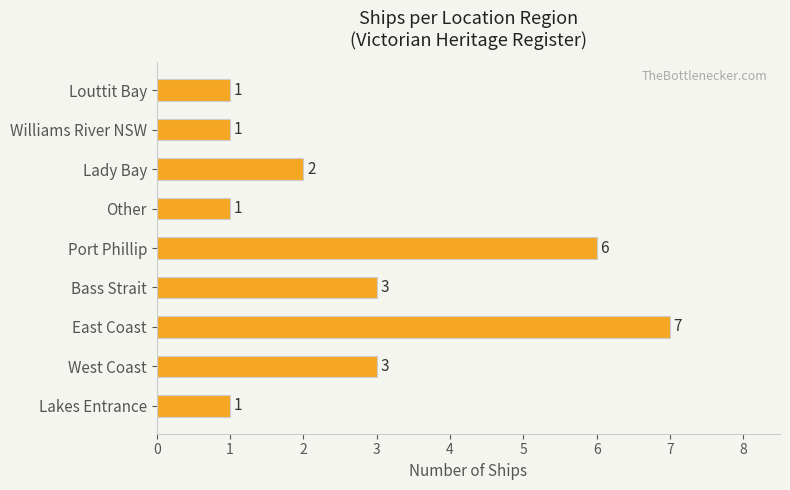

True or false: the data shows 3 at Bass Strait.

True